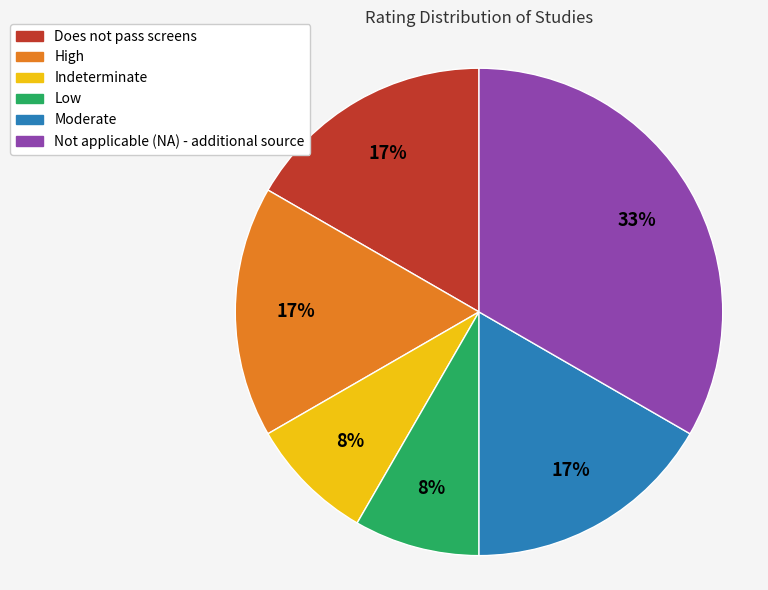

What percentage is the Indeterminate slice, to the nearest percent?

8%